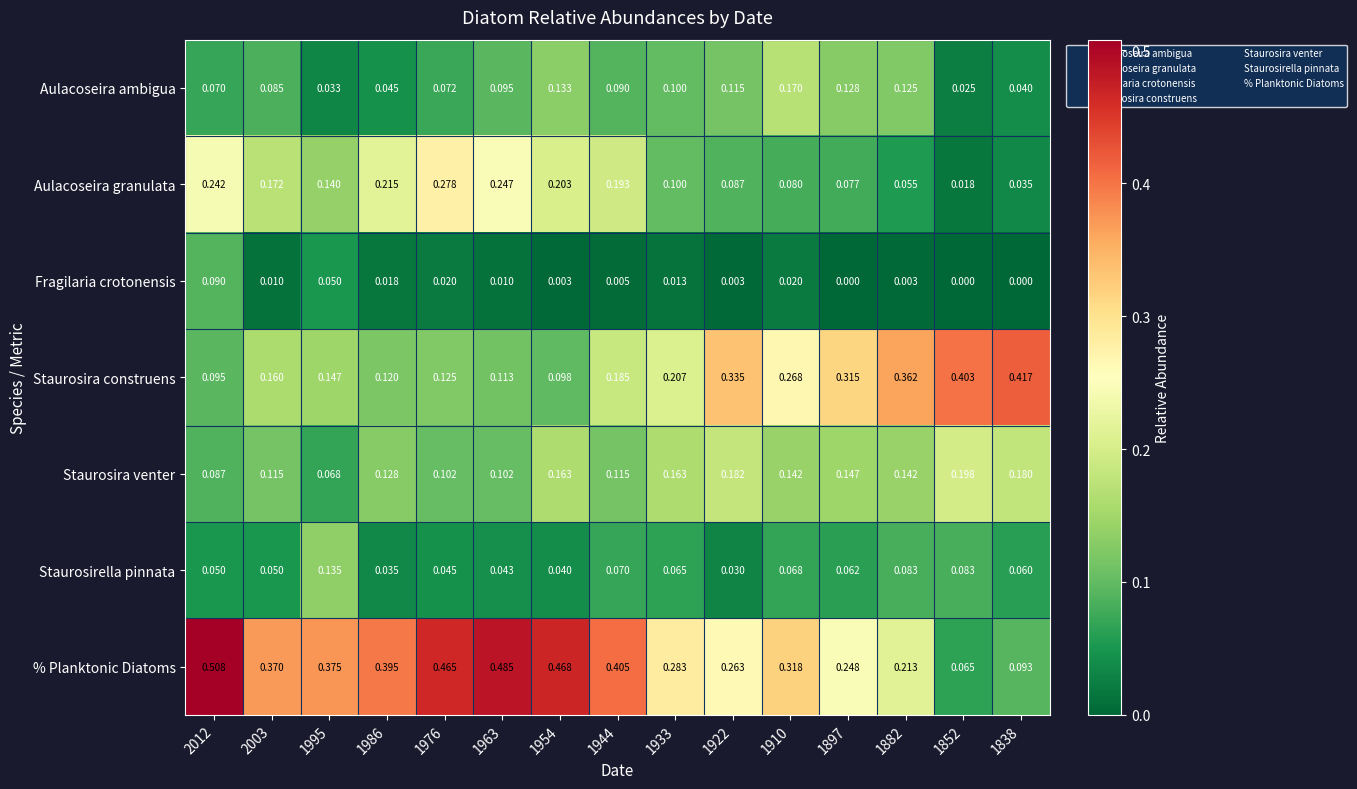

List the series in order of their peak value, lowest first.

Fragilaria crotonensis, Staurosirella pinnata, Aulacoseira ambigua, Staurosira venter, Aulacoseira granulata, Staurosira construens, % Planktonic Diatoms